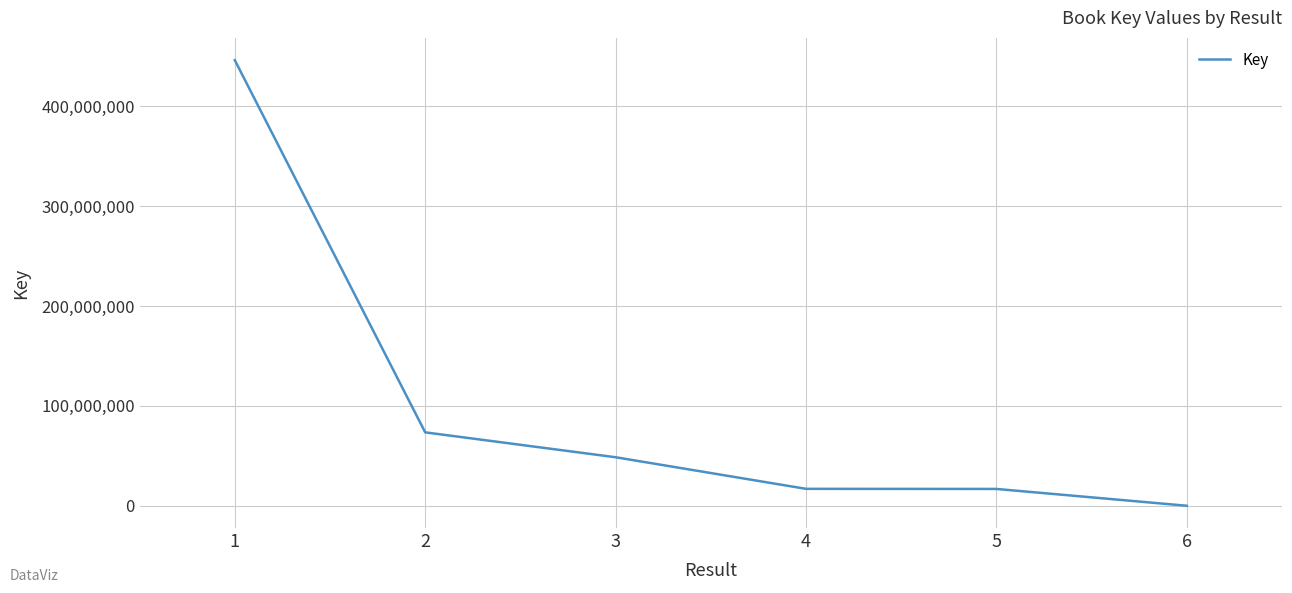

What is the change in value from 3 to 5?

-31746969